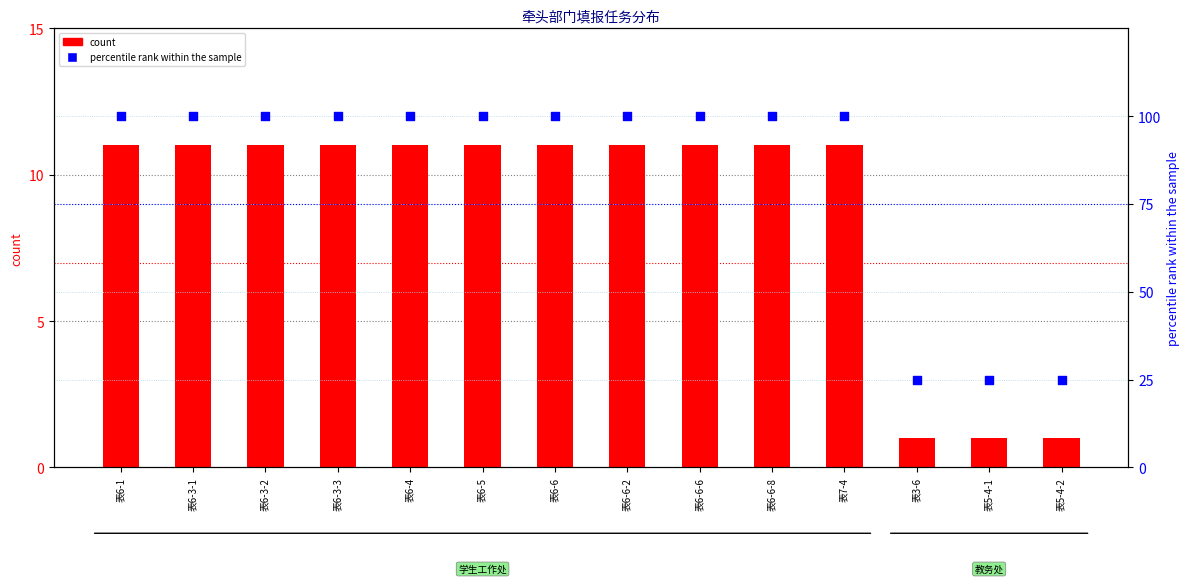

Which series reaches the minimum Y coordinate?

count